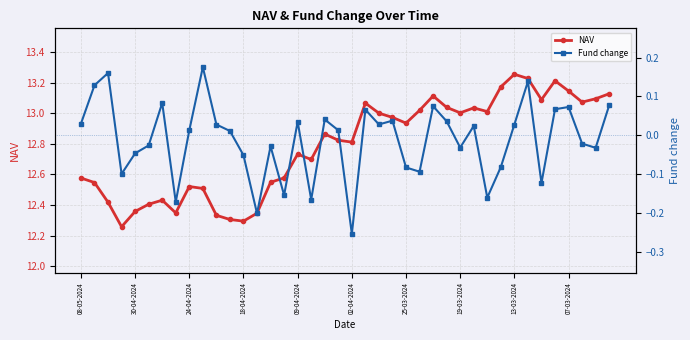

True or false: NAV has more than 0 points higher than both neighbors.

True